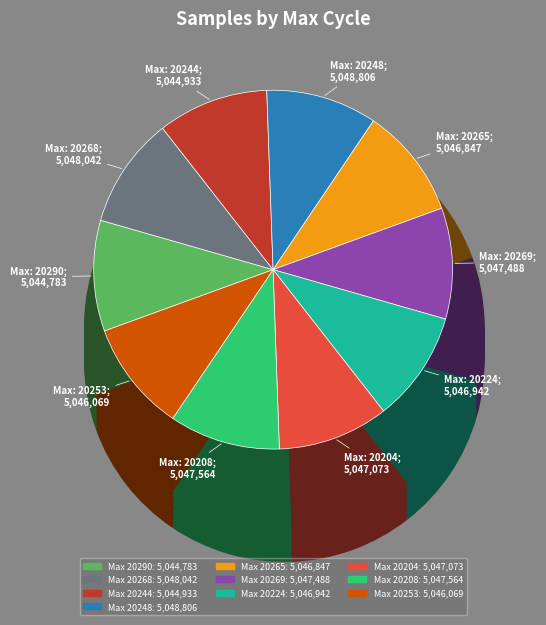

Count the number of slices in the pie.

10